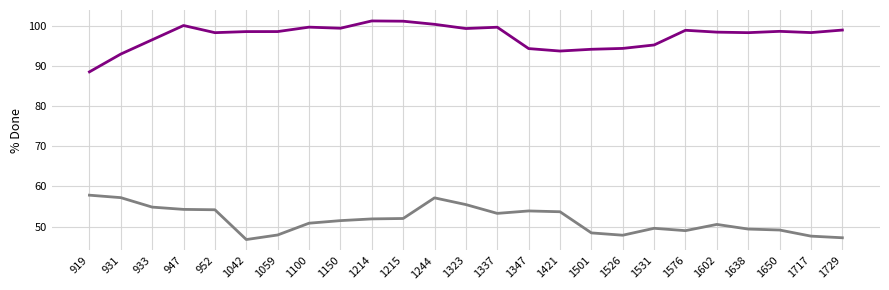

At which category is the sum across all series the highest?

1244